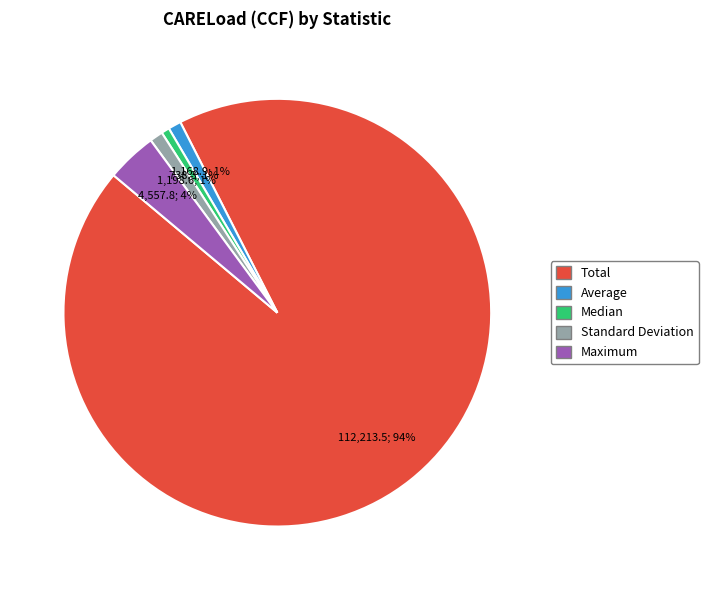

Do Standard Deviation and Median together represent more than half of the pie?

No